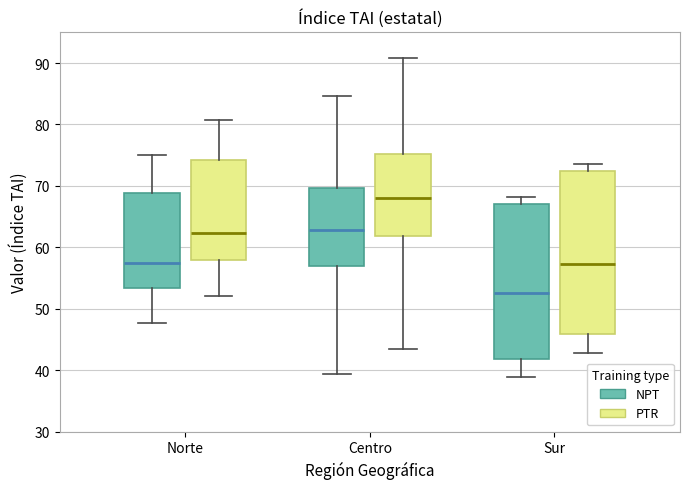

Which box is the tallest, from its lower edge to its upper edge?

Sur (PTR)